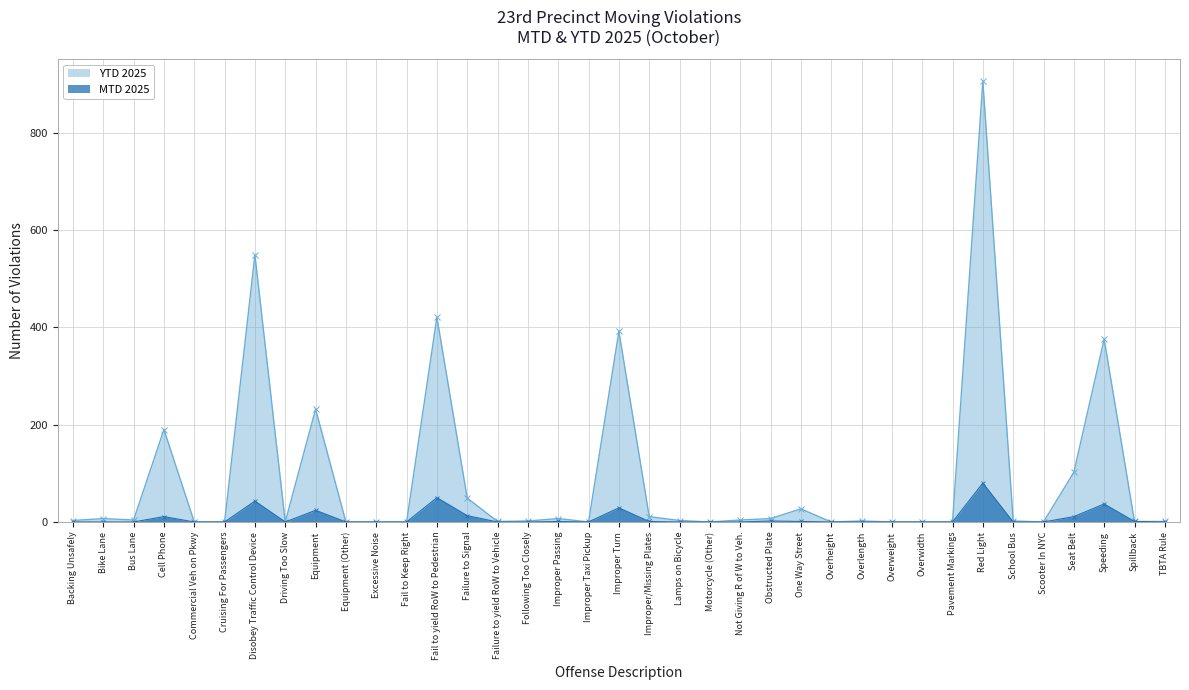

How many interior local valleys does the MTD 2025 series have?

2